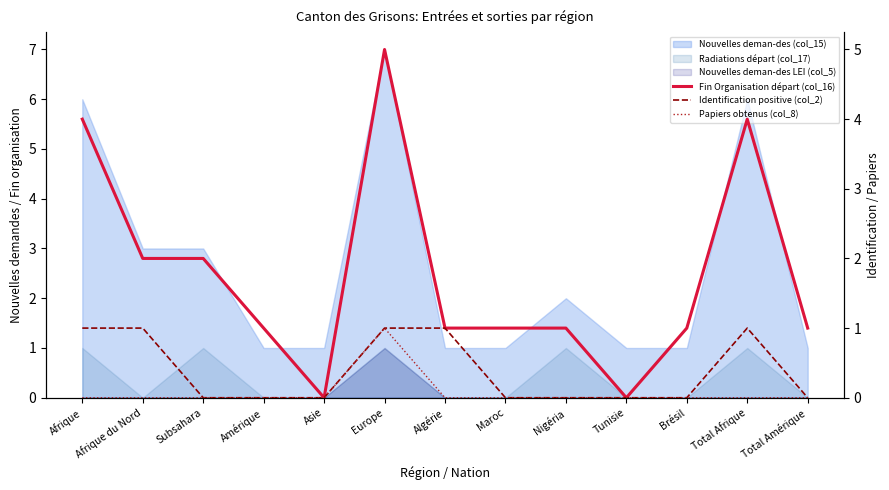

True or false: Identification positive (col_2) and Fin Organisation départ (col_16) cross at least once.

False